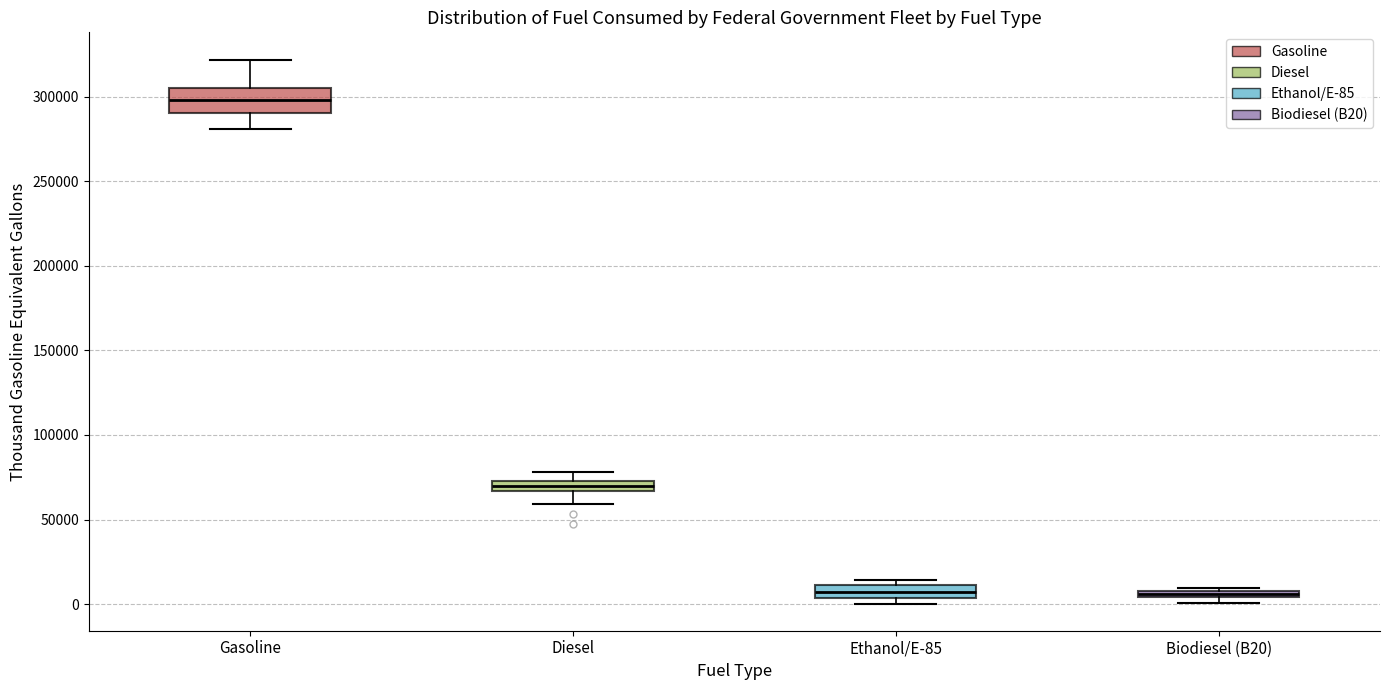

Which box has the highest median line?

Gasoline